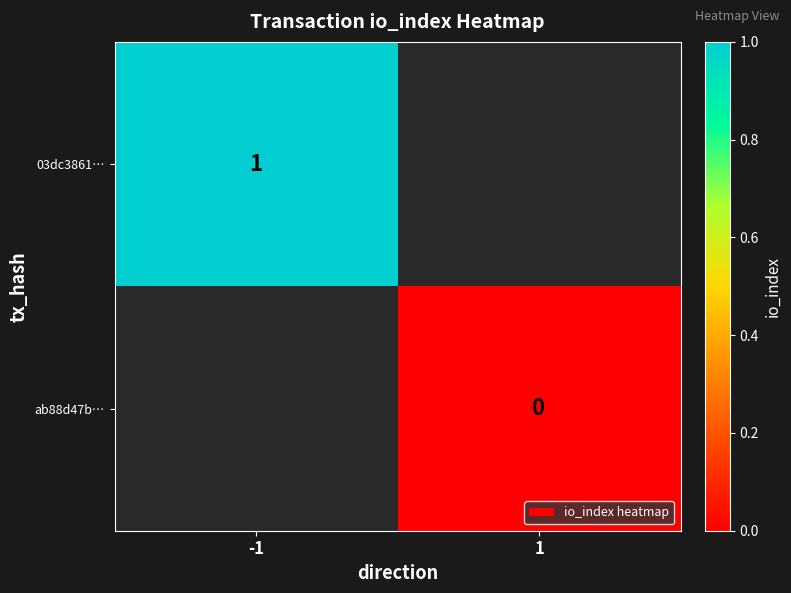

At how many categories does at least one series exceed 0?

1